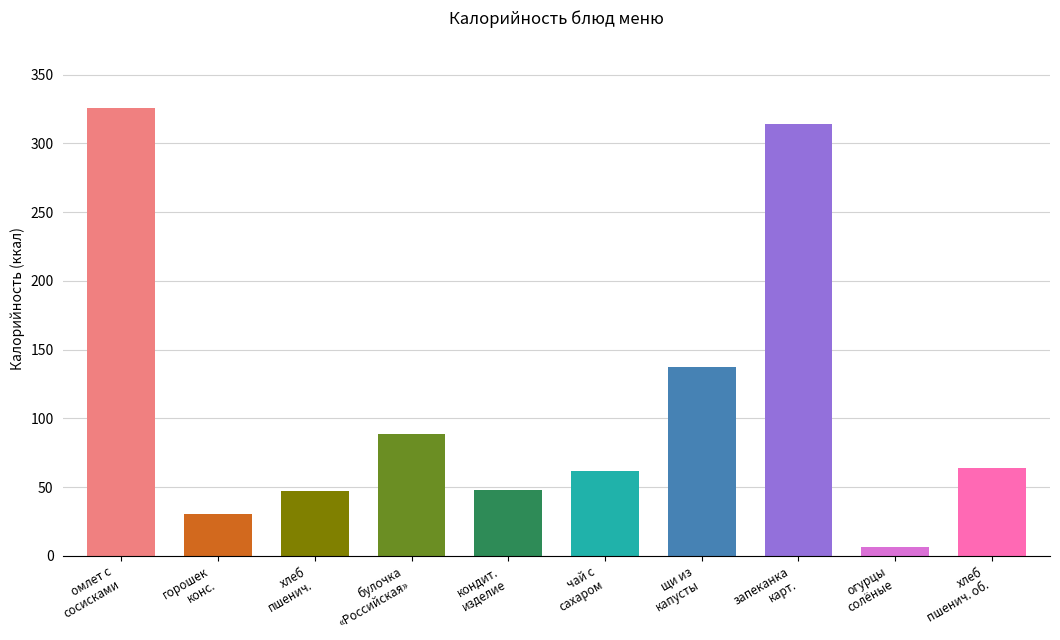

What is the difference between the maximum and minimum values?

319.5